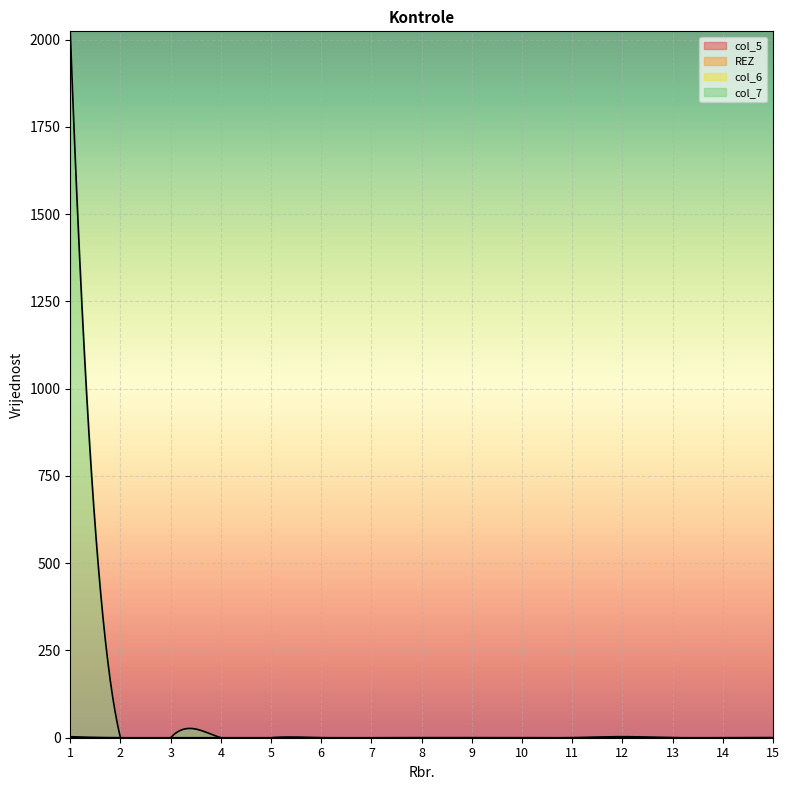

True or false: col_7 and col_6 intersect in this chart.

False